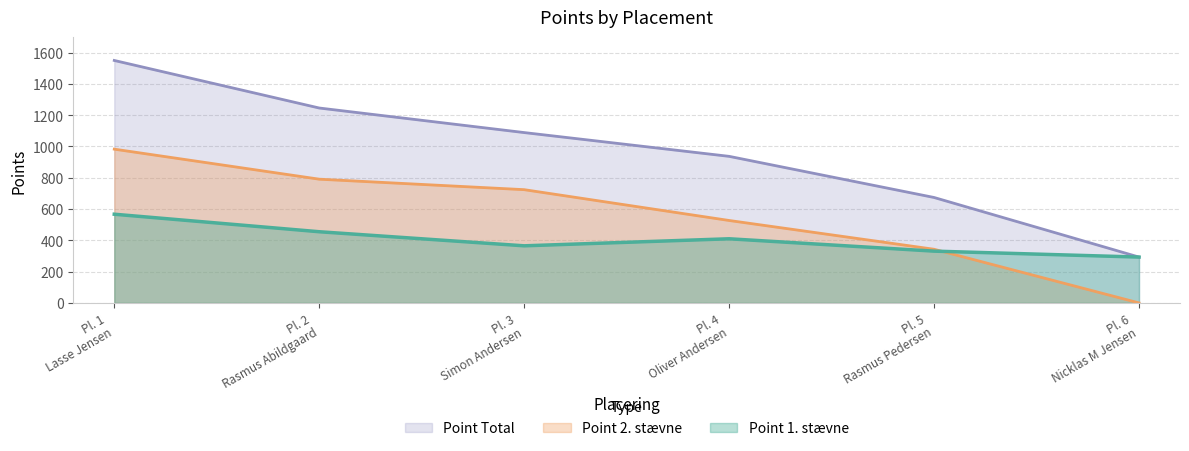

How many intersections are there between Point 1. stævne and Point 2. stævne?

1